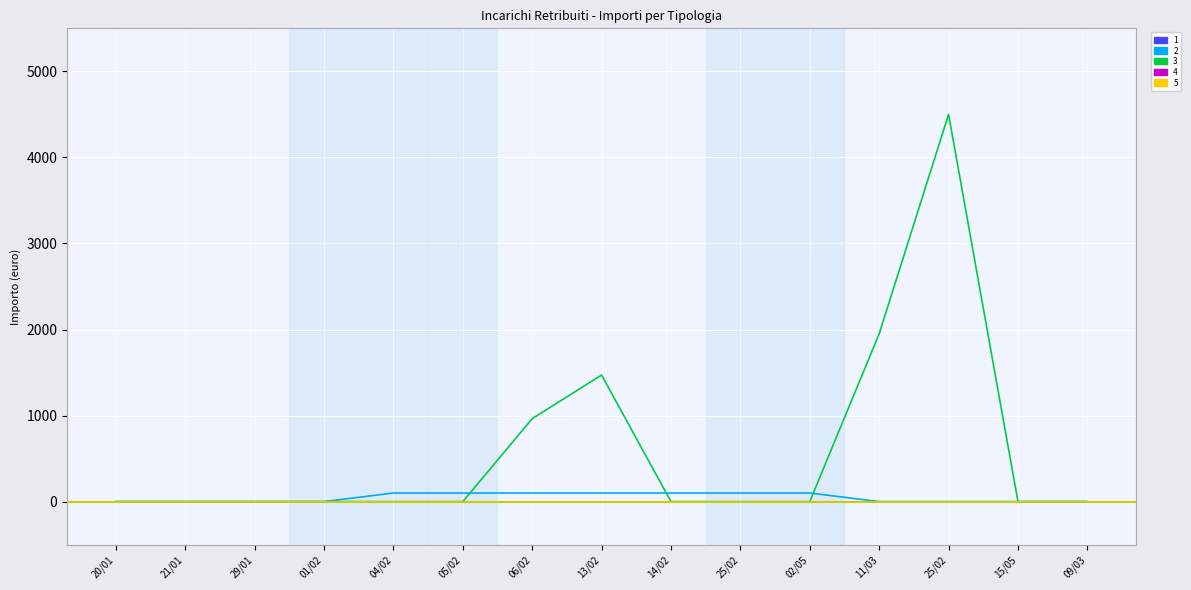

Does the chart have visible grid lines?

Yes